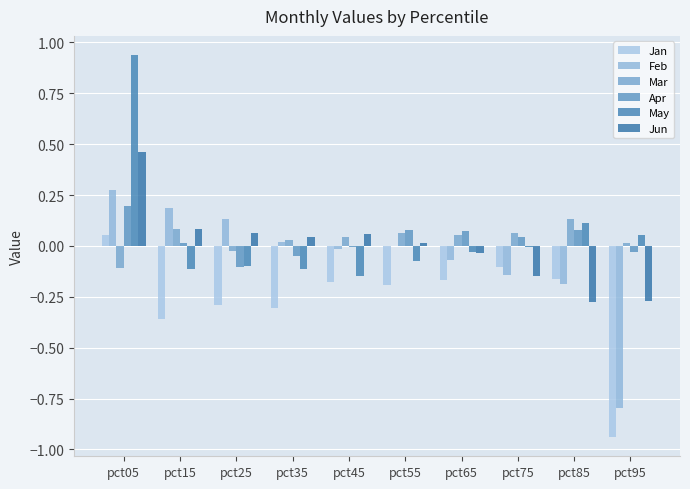

The Jun series shows -0.3 at pct85. True or false?

True